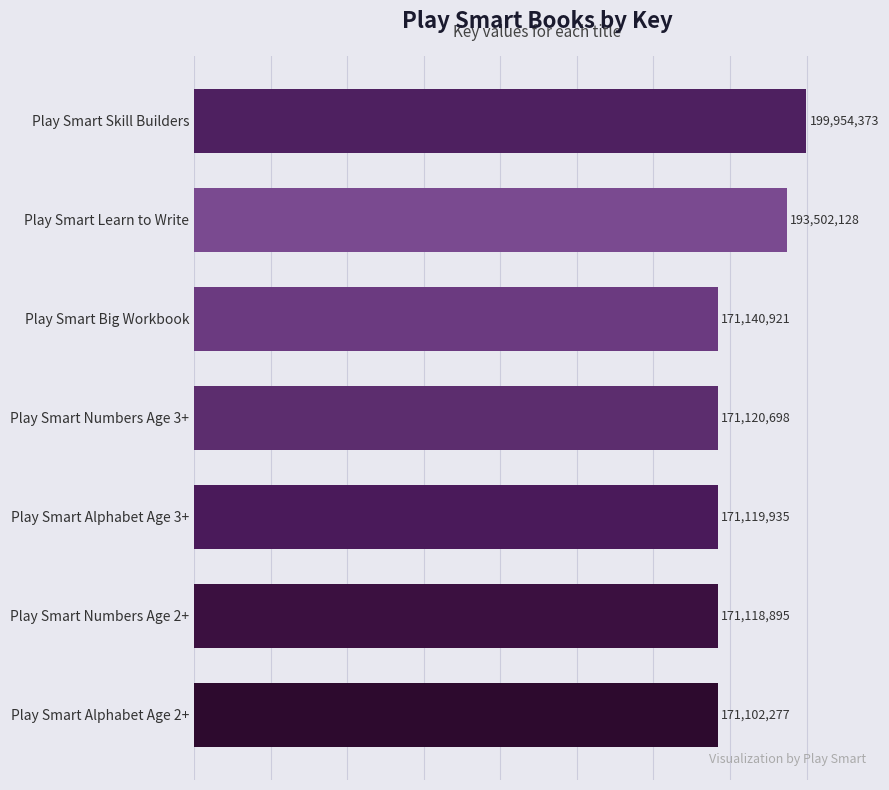

The value at Play Smart Numbers Age 2+ is 91208250. True or false?

False